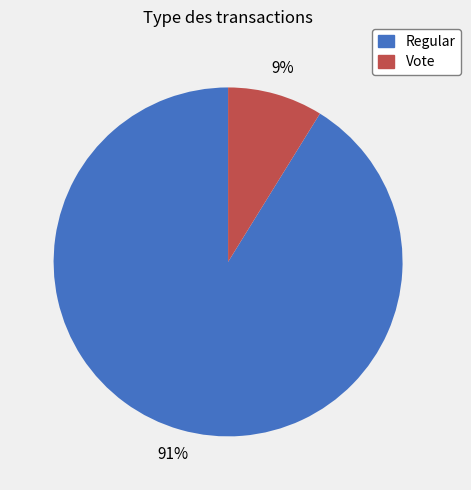

Which has a higher value, Vote or Regular?

Regular